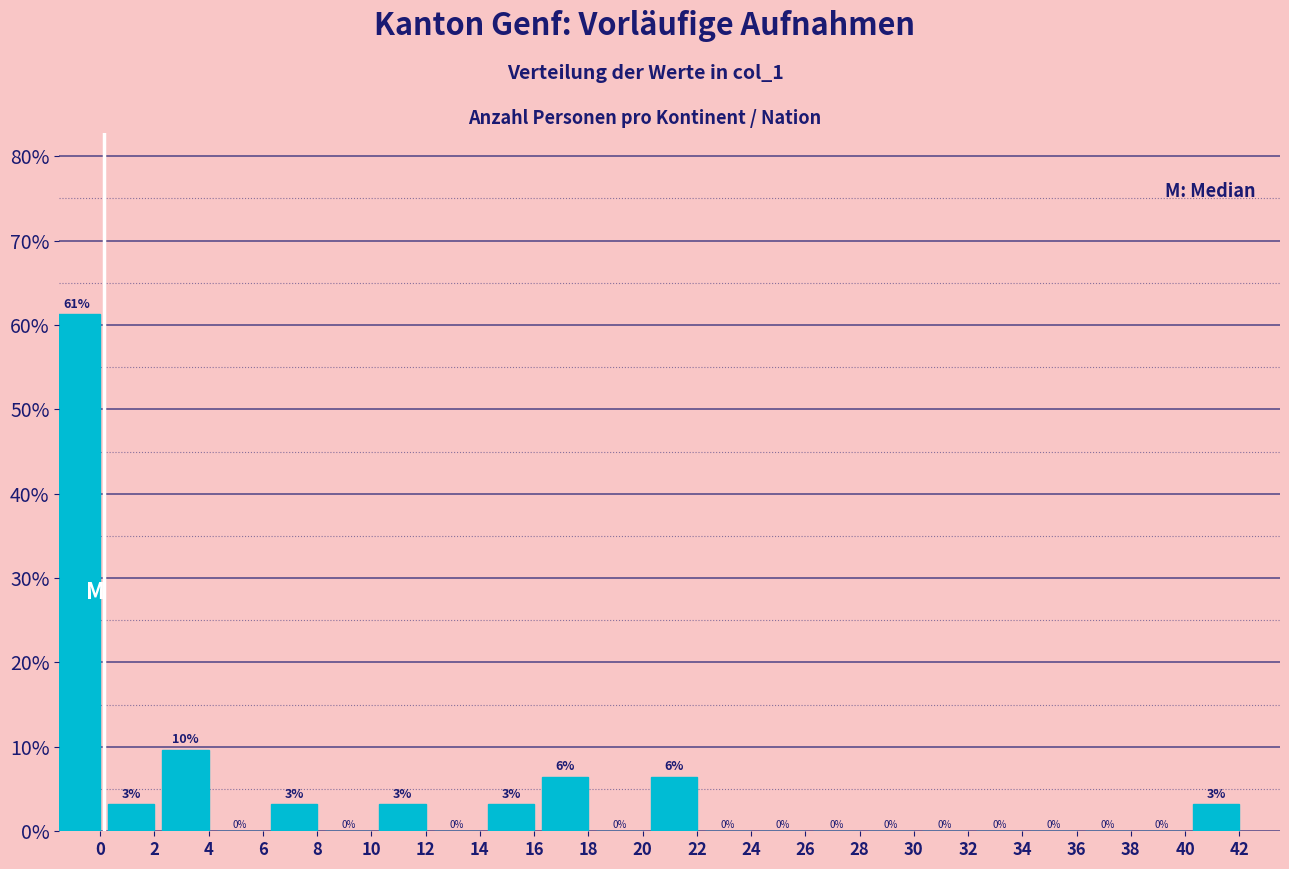

Where is the data nearest to the value 30?

4